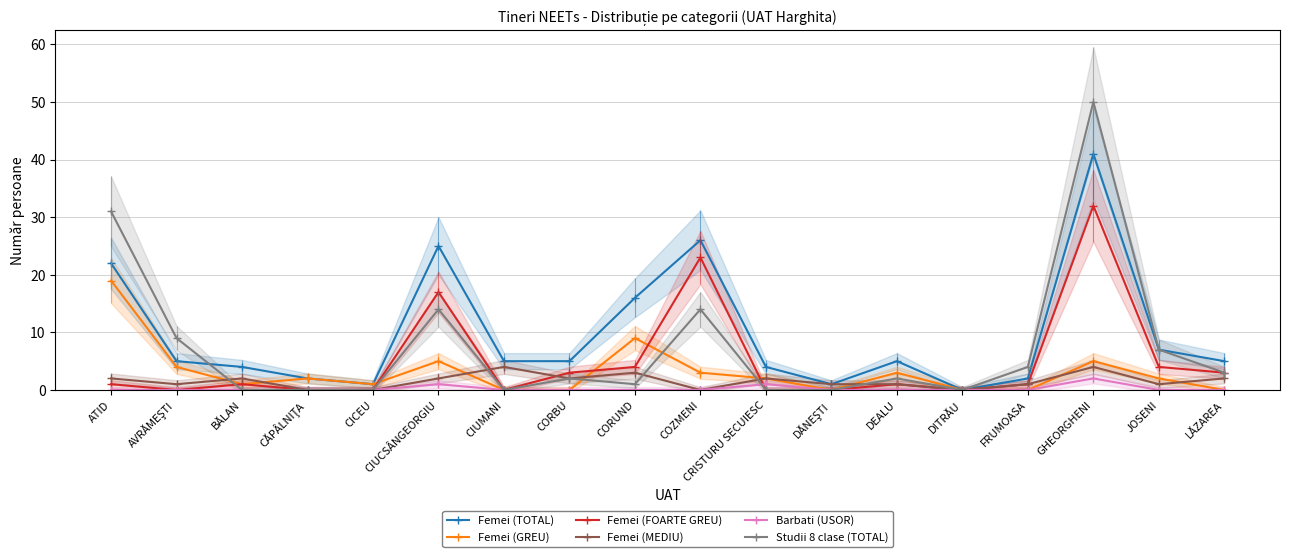

How many intersections are there between Studii 8 clase (TOTAL) and Barbati (USOR)?

1